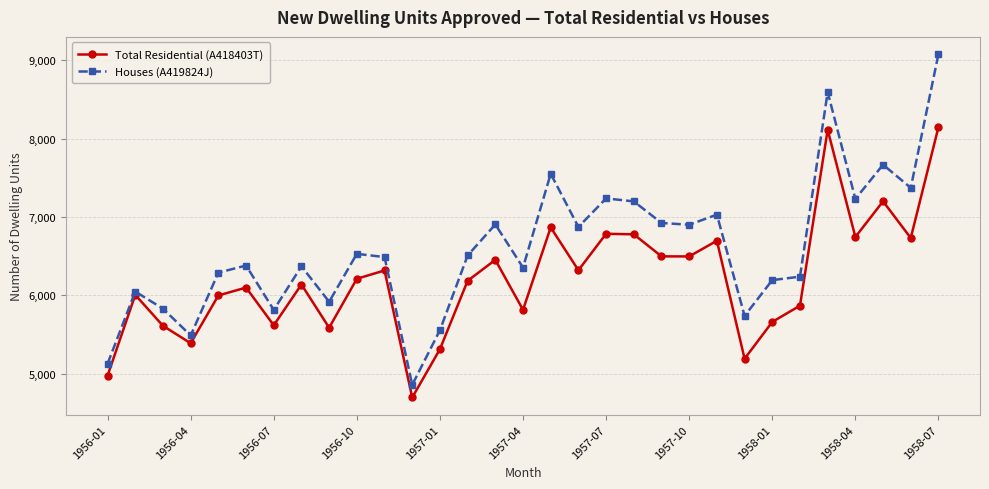

What is the difference between the maximum and second lowest values in the Total Residential (A418403T) series?

3169